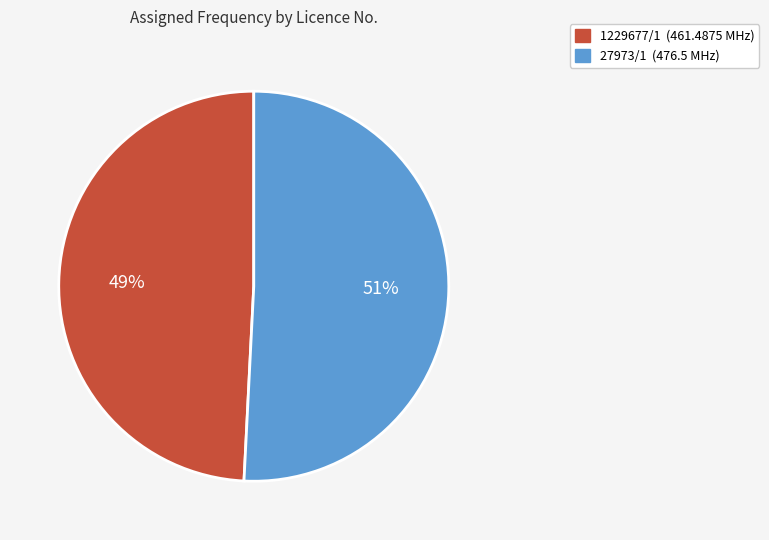

What percentage is the 27973/1 slice, to the nearest percent?

51%